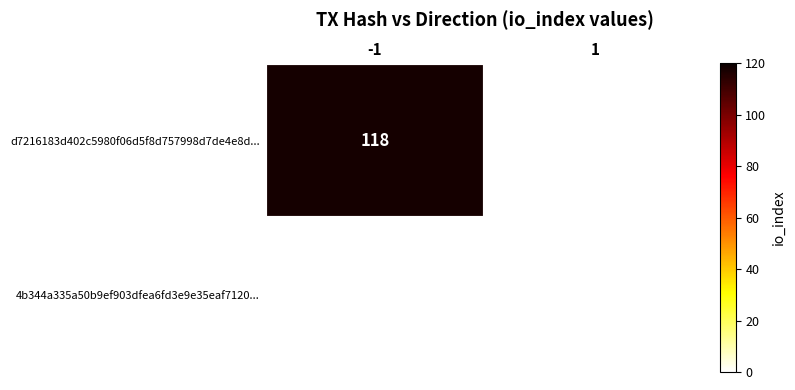

Which has a higher value, 1 or -1?

-1